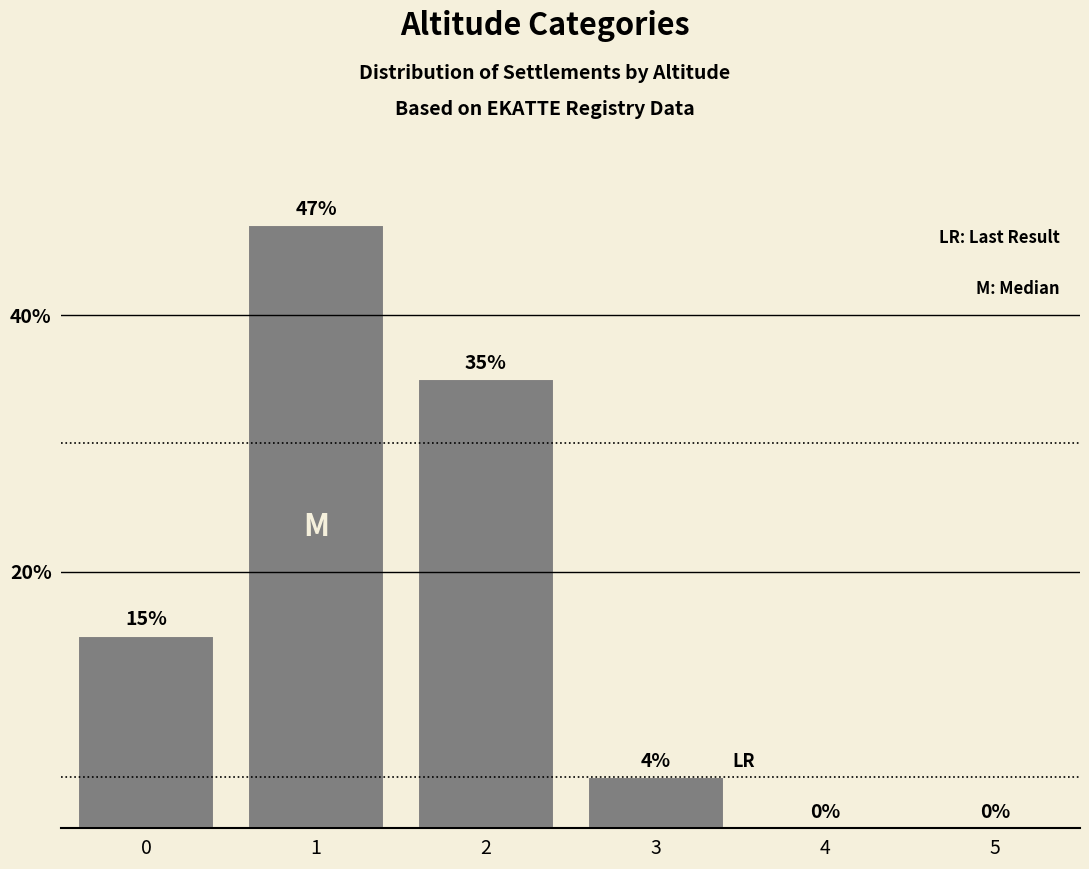

Reading left to right, extract all data points from this chart.

0=15	1=47	2=35	3=4	4=0	5=0